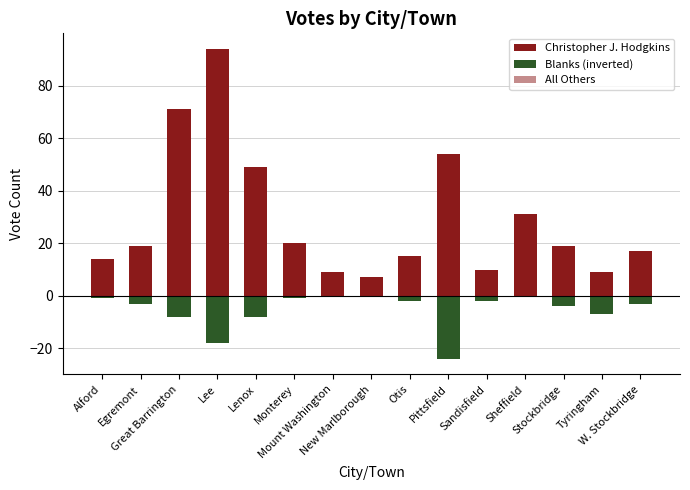

What is the total value across all series at Lenox?

41